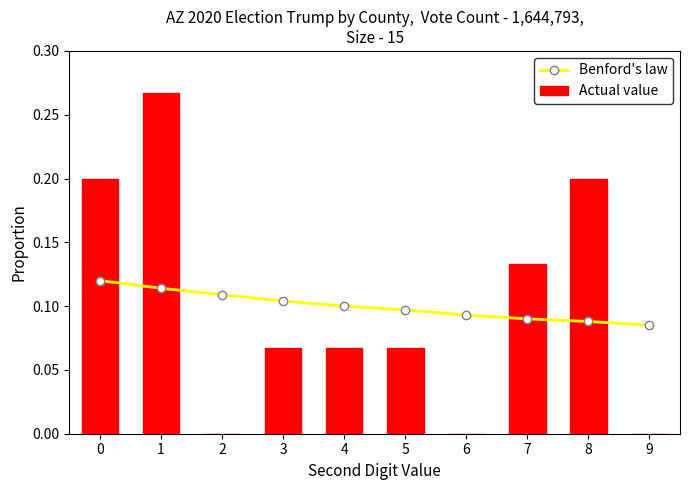

How many data points in Actual value are above 0?

7